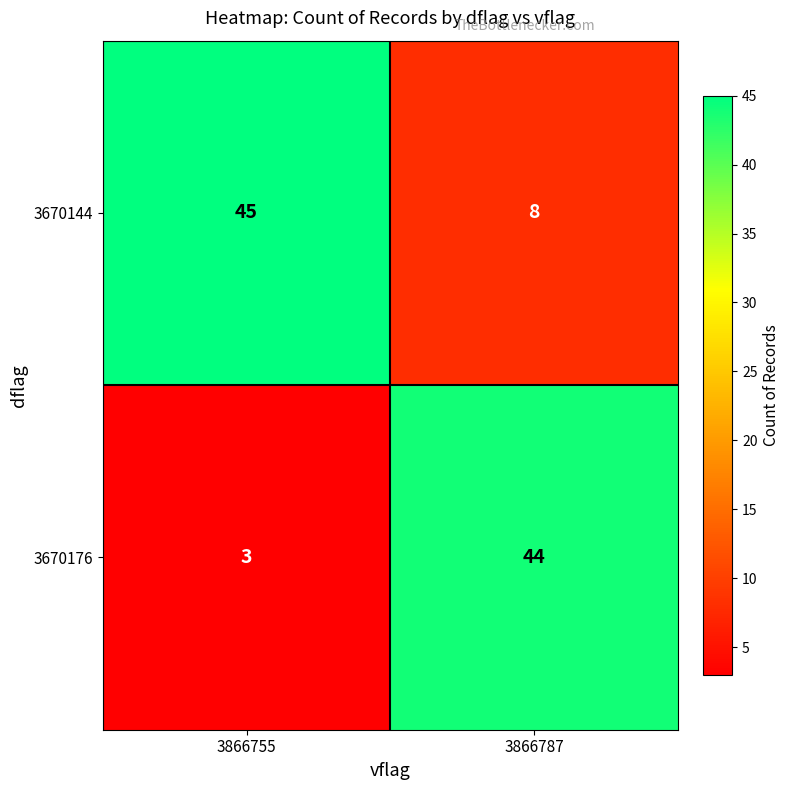

What is the approximate value of 3670144 at 3866755, to the nearest 5?

45